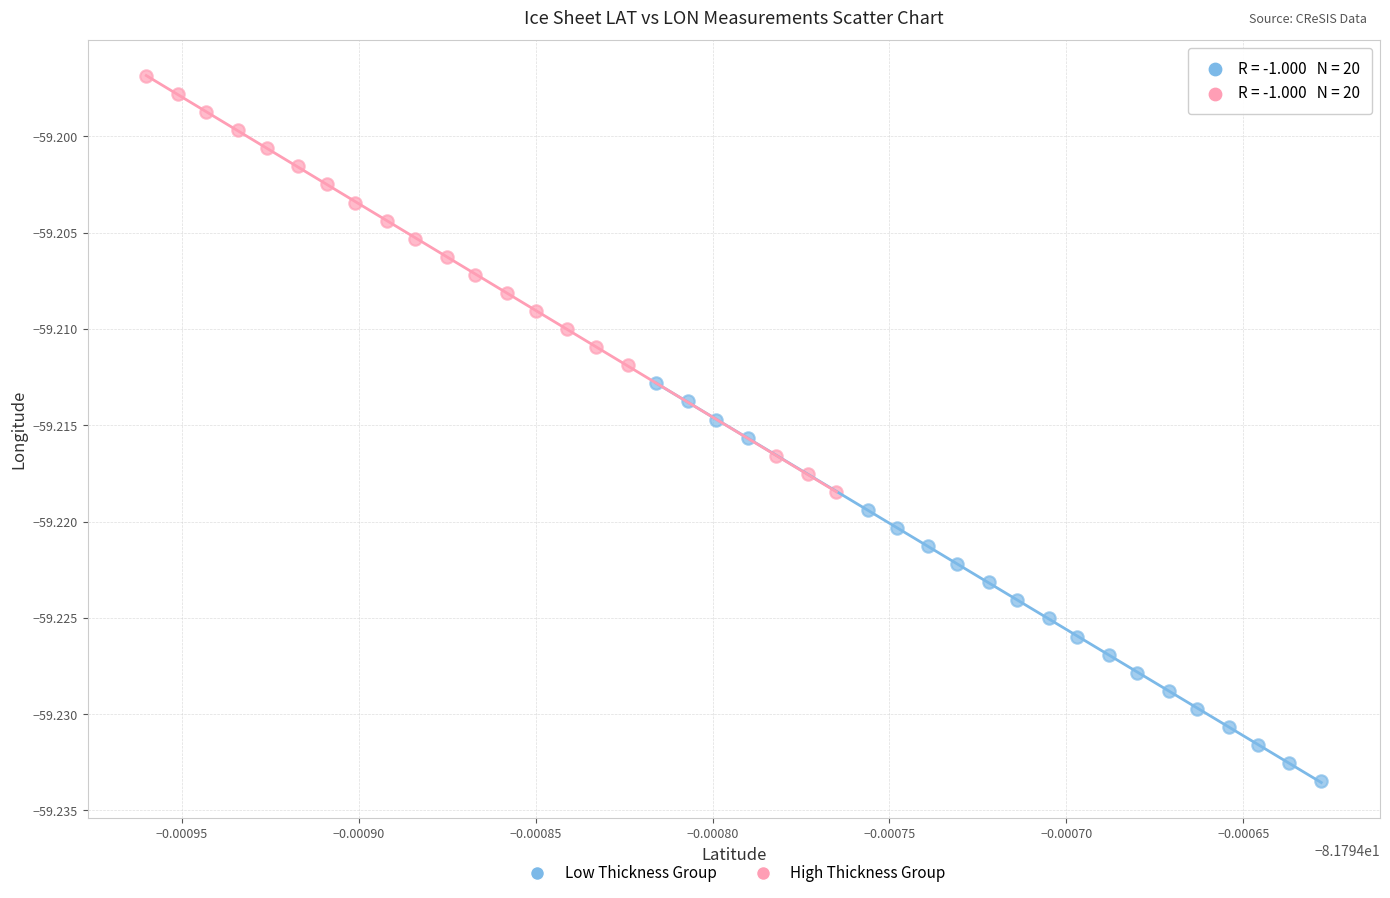

Which series contains the lowest Y value?

Low Thickness Group